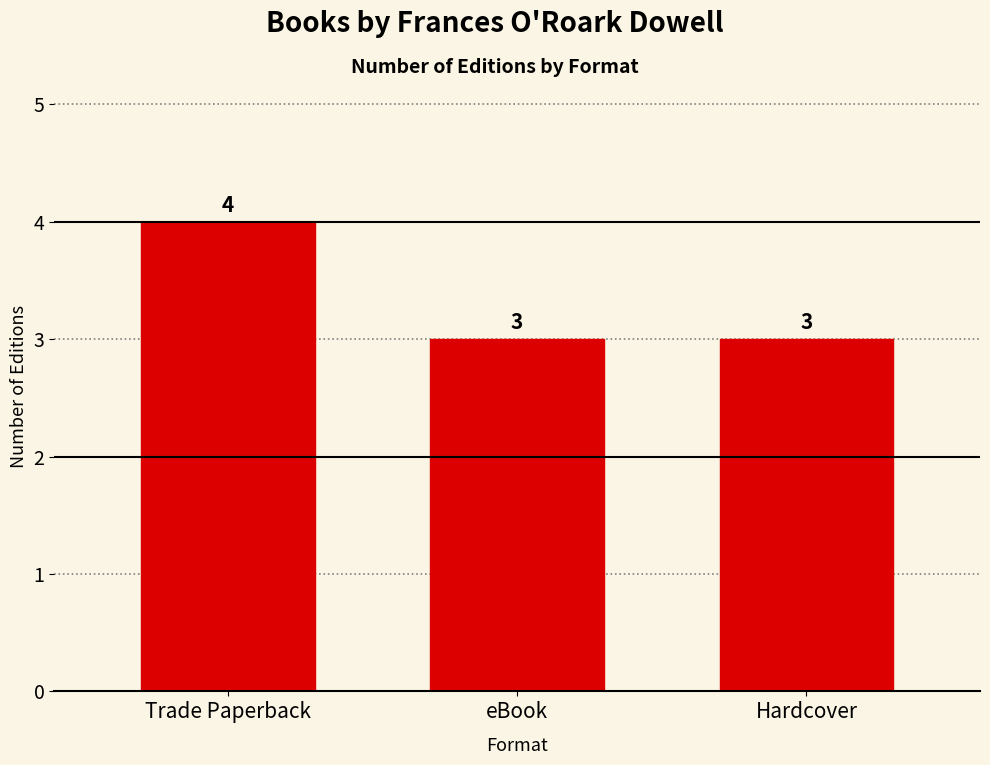

True or false: the data shows 3 at eBook.

True